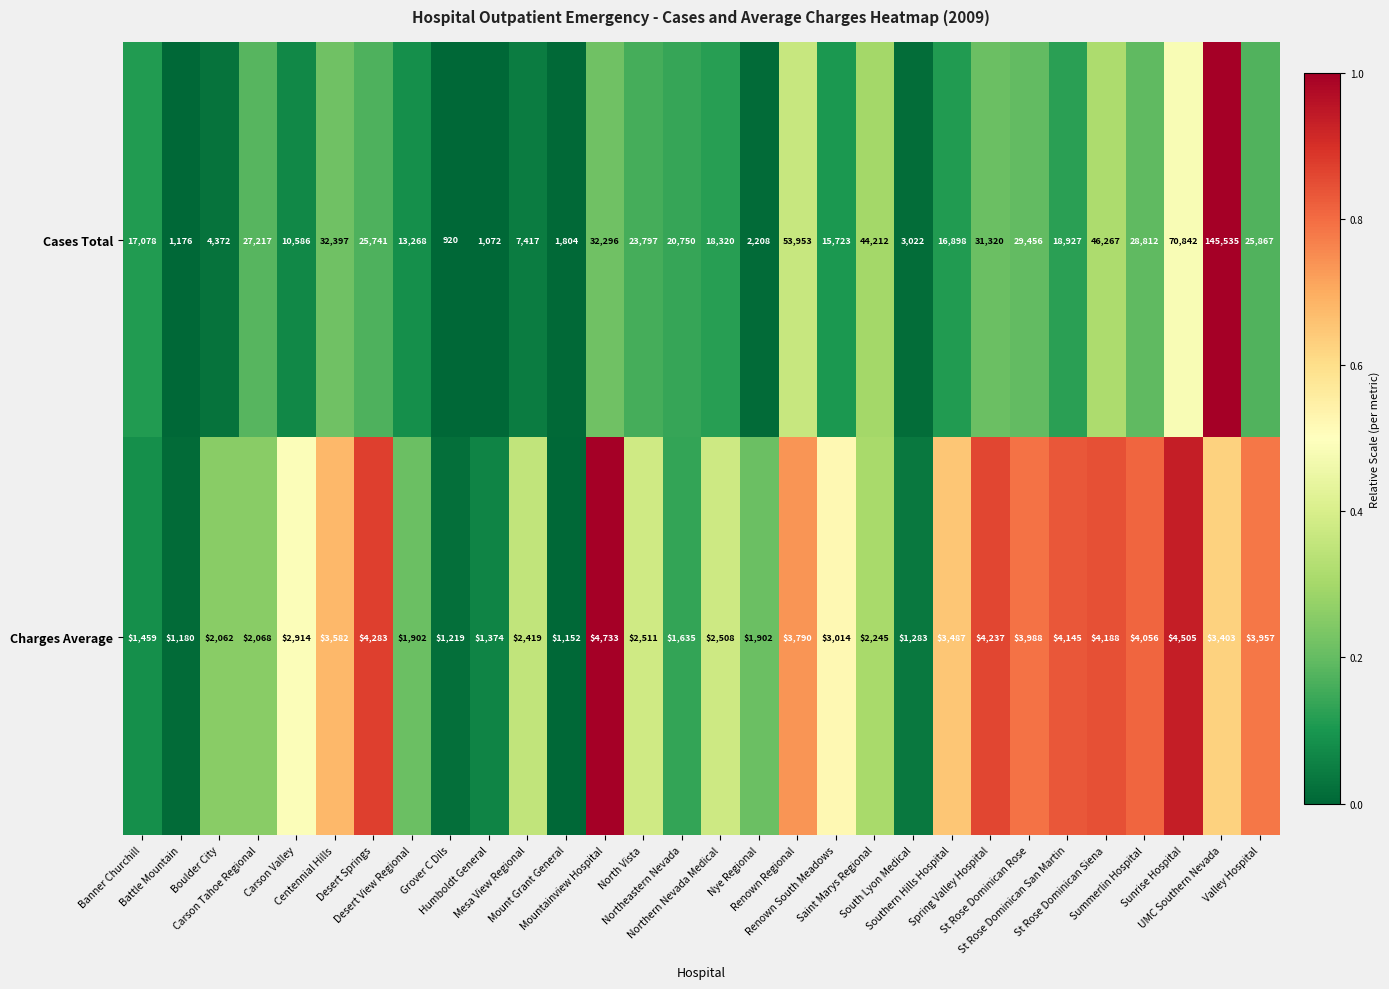

Which label corresponds to the smallest value in the chart?

Grover C Dils